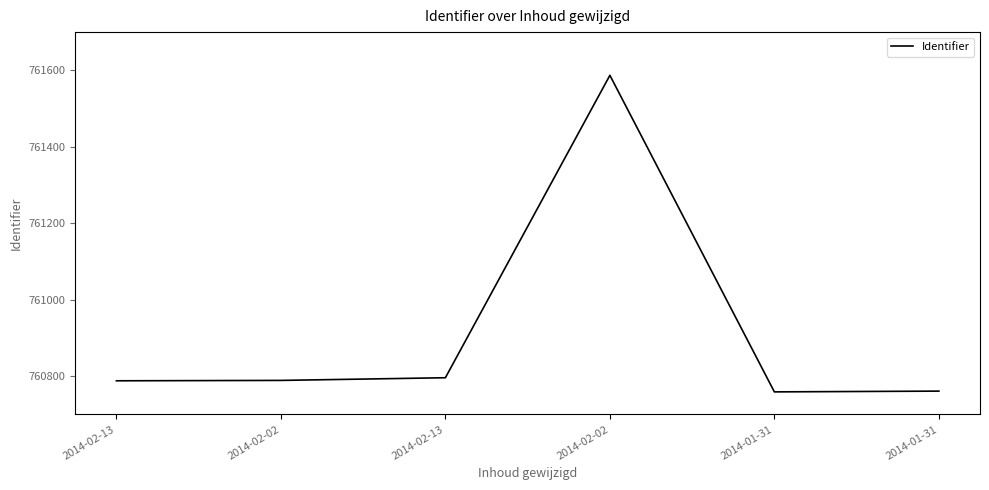

At which label is the value closest to 761173?

2014-02-13